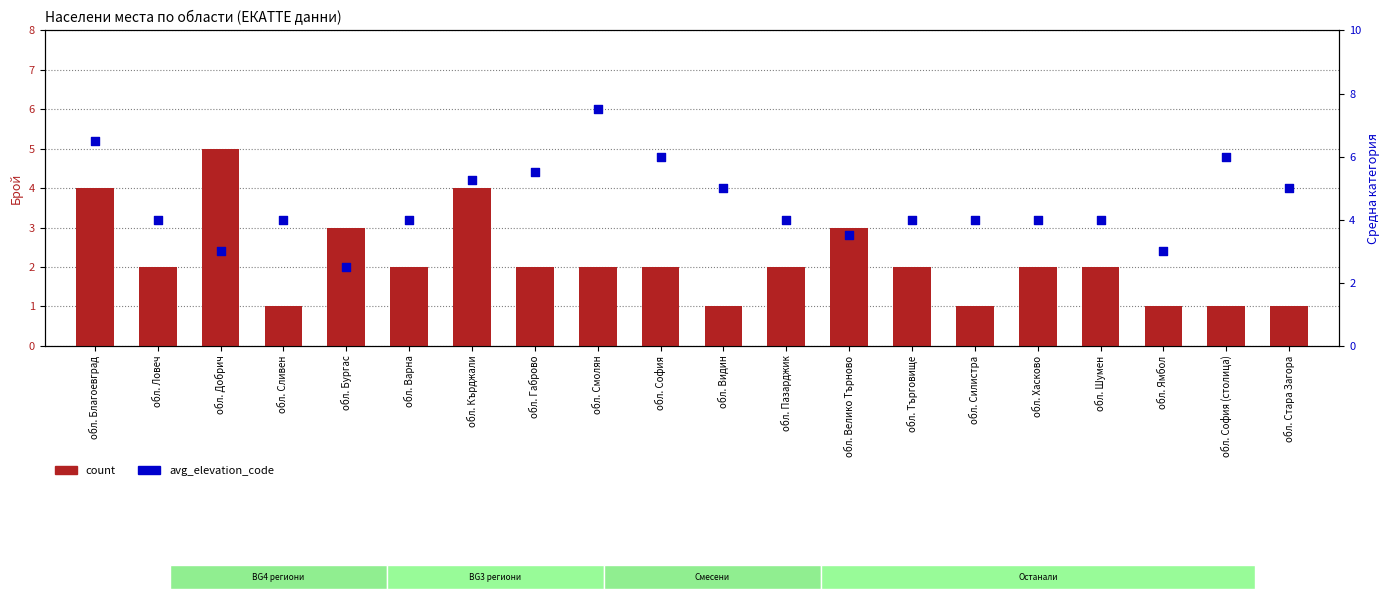

What are all the series names shown in the legend?

count, avg_elevation_code